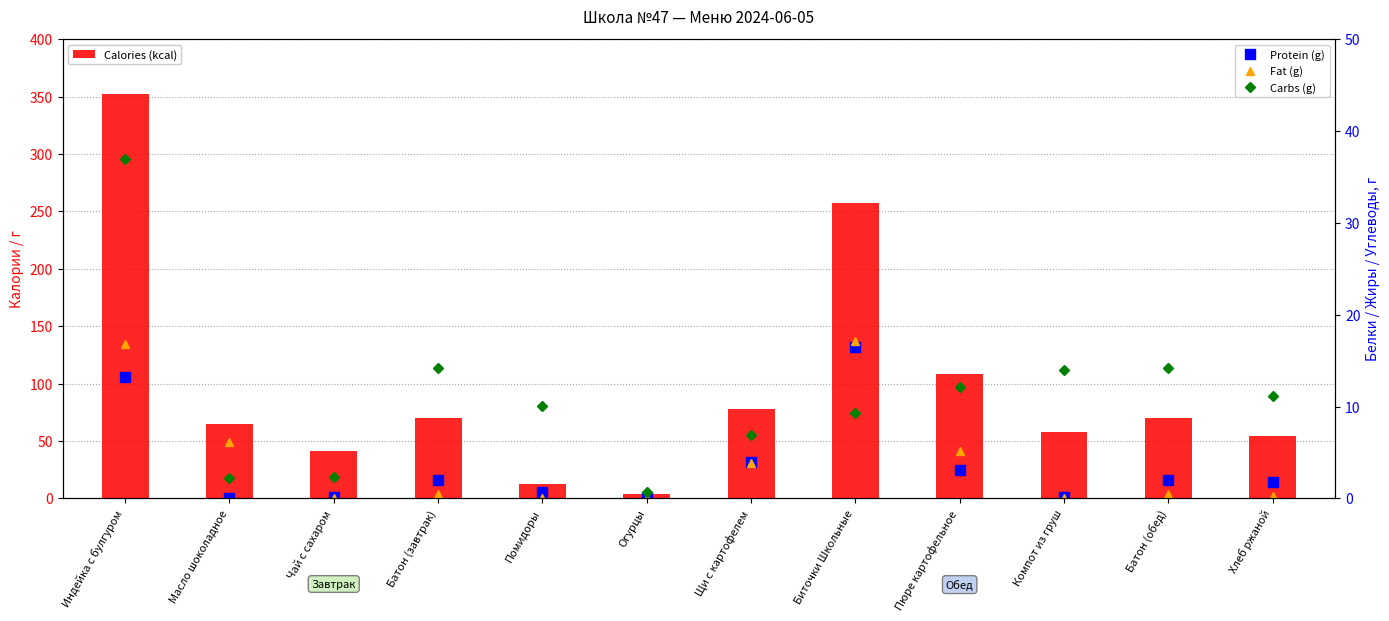

Reading left to right, transcribe all the data shown in this chart.

Calories (kcal): 352.0	65.0	41.0	70.0	13.0	4.0	78.0	257.0	108.0	58.0	70.0	54.0
Protein (g): 13.2	0.1	0.2	2.0	0.7	0.2	4.0	16.5	3.1	0.2	2.0	1.8
Fat (g): 16.8	6.2	0.1	0.5	0.1	0.0	3.9	17.1	5.2	0.1	0.5	0.3
Carbs (g): 37.0	2.2	2.3	14.2	10.1	0.7	6.9	9.3	12.1	14.0	14.2	11.2